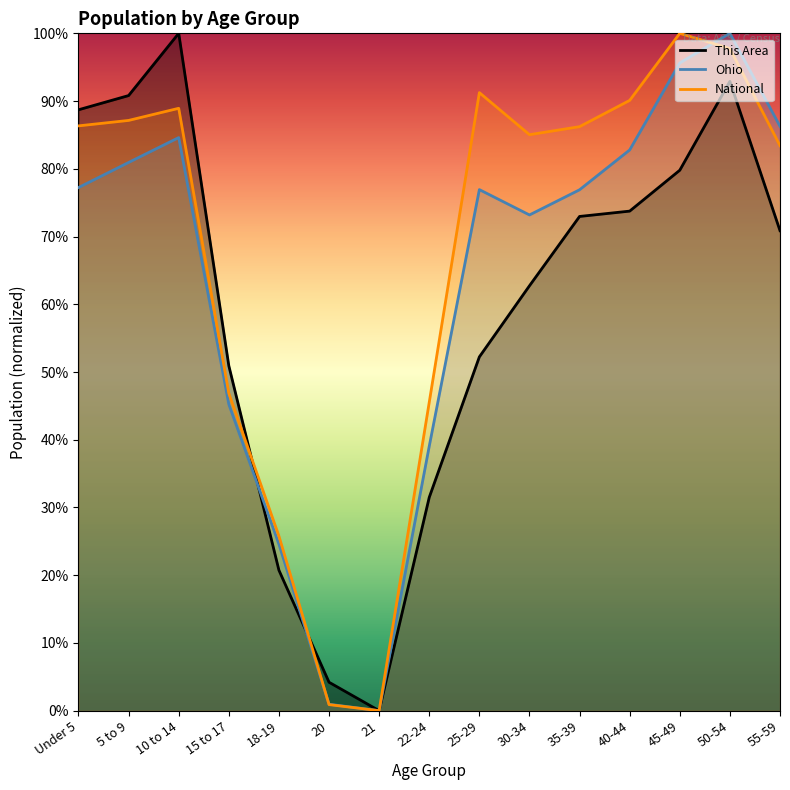

What position from the right is 5 to 9?

14